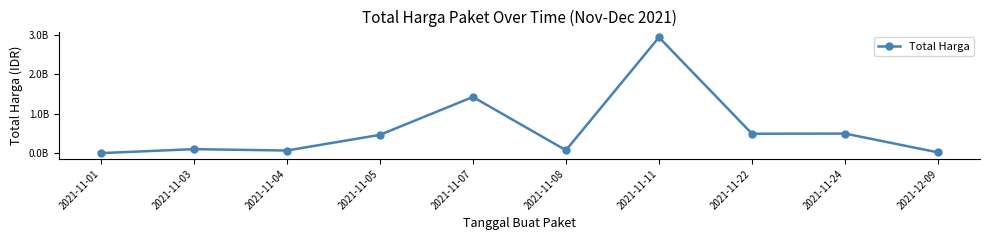

Rank the categories by value from lowest to highest.

2021-11-01, 2021-12-09, 2021-11-04, 2021-11-08, 2021-11-03, 2021-11-05, 2021-11-22, 2021-11-24, 2021-11-07, 2021-11-11